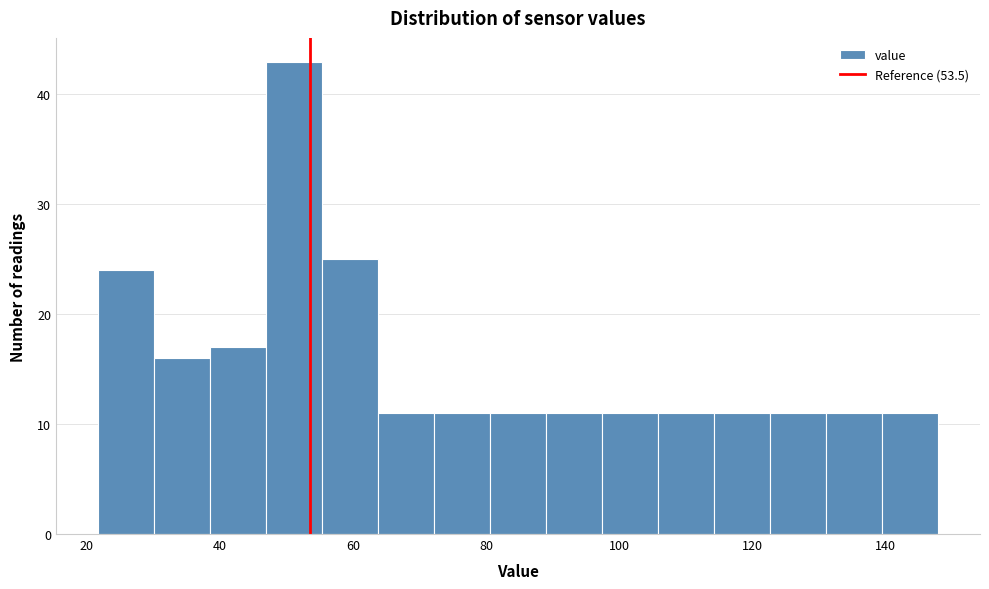

How tall is the bar that spans 30 to 38 on the x-axis? Neither the bar edges nor the heights are printed on the chart, so give them approximately, as read against the axes.

16